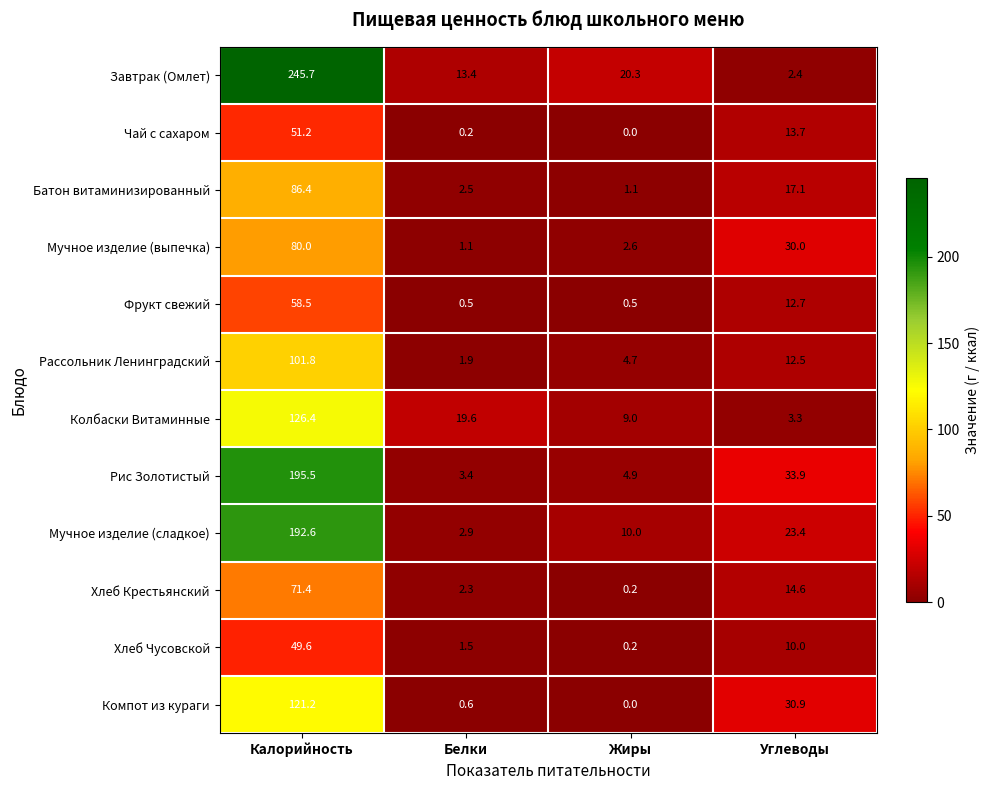

At Углеводы, list the series in order from smallest to largest.

Завтрак (Омлет), Колбаски Витаминные, Хлеб Чусовской, Рассольник Ленинградский, Фрукт свежий, Чай с сахаром, Хлеб Крестьянский, Батон витаминизированный, Мучное изделие (сладкое), Мучное изделие (выпечка), Компот из кураги, Рис Золотистый